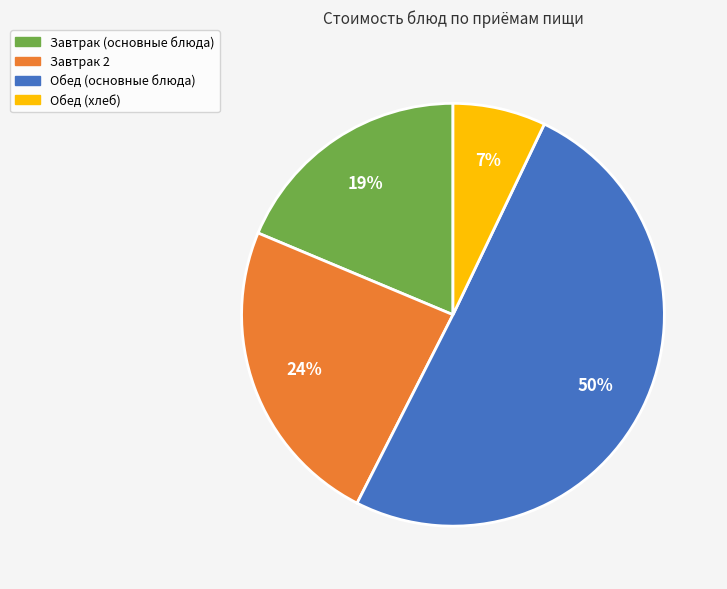

To the nearest percent, what is the average slice percentage?

25%